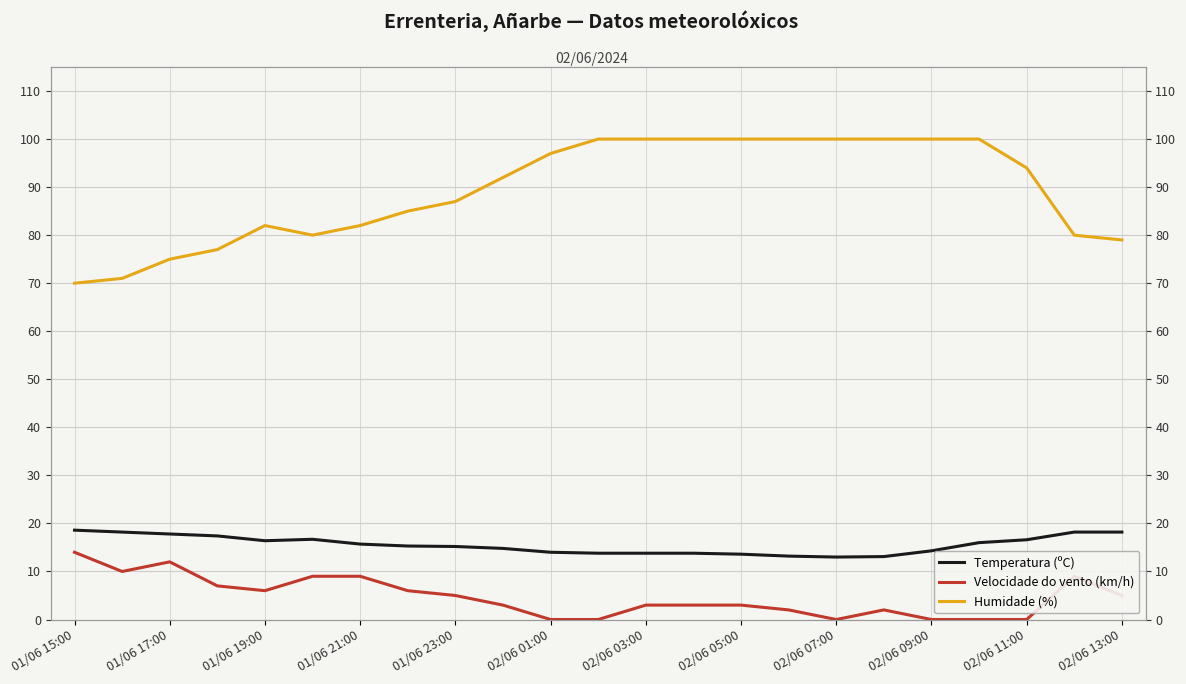

At how many categories does at least one series exceed 35?

23